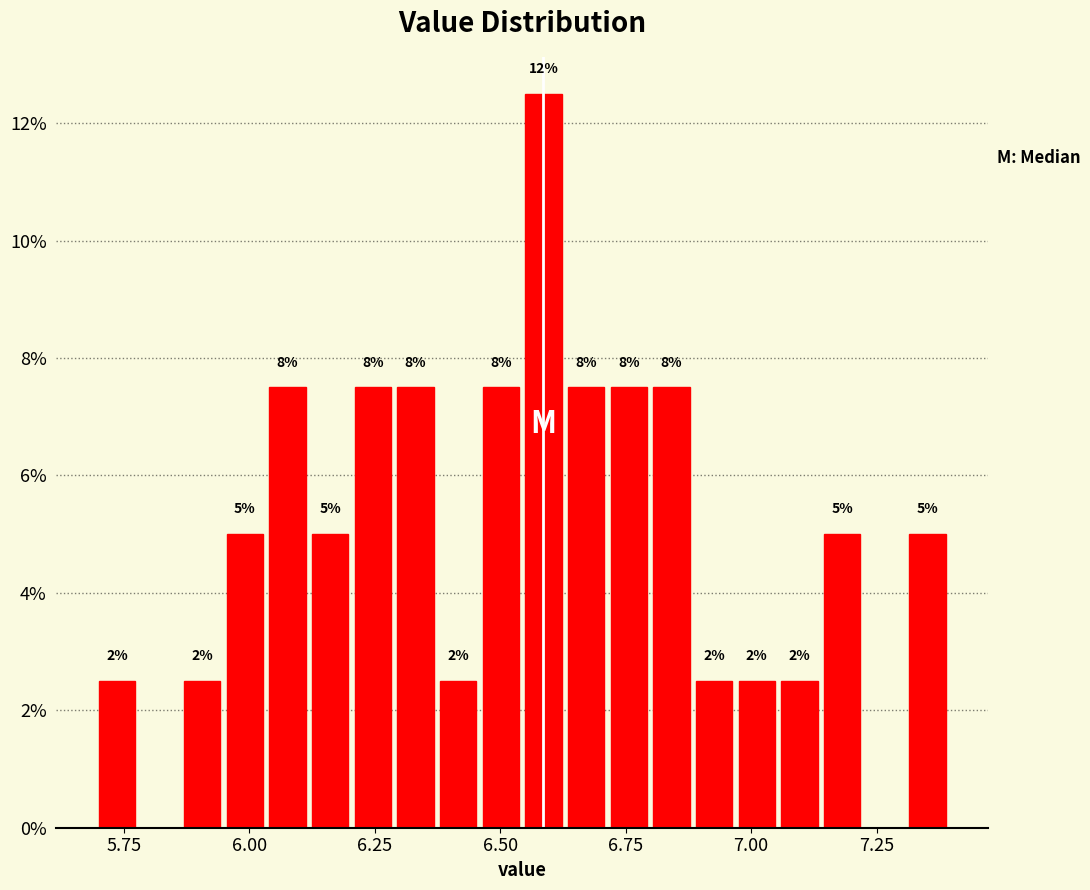

Around what value on the x-axis is the tallest bar? Give the approximate position of its centre, as read against the axis.

6.60